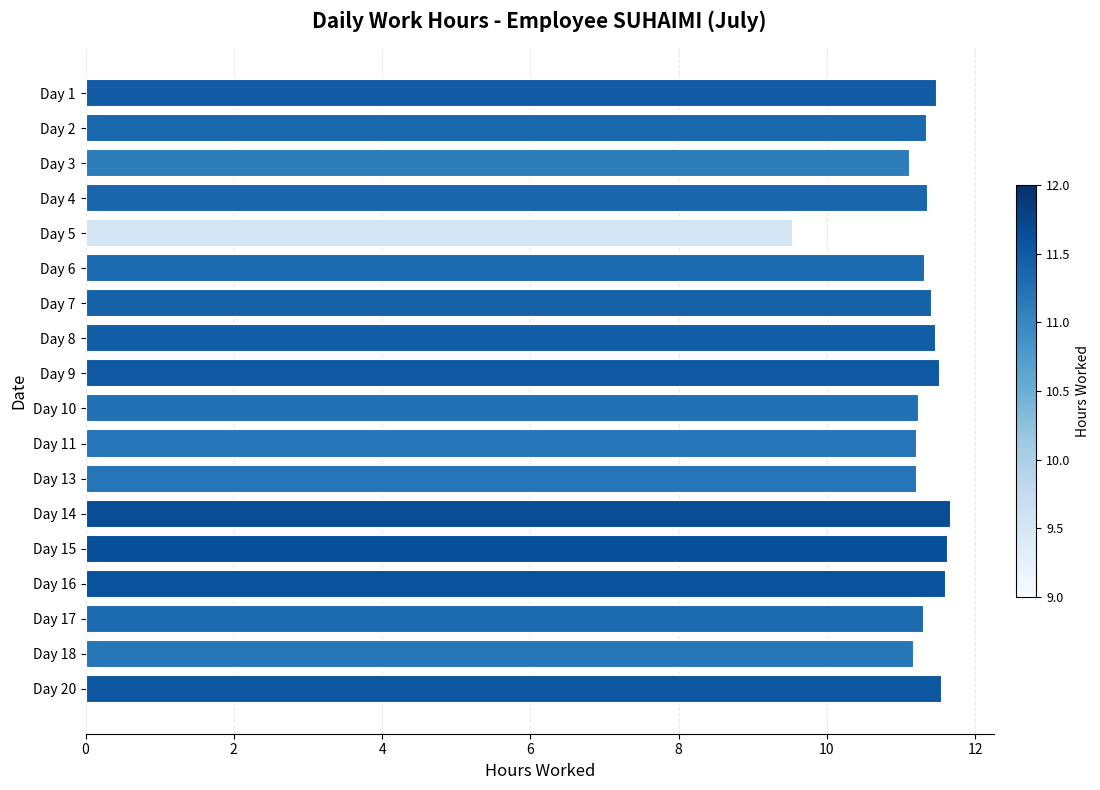

What is the sum of the values at Day 15 and Day 13?

22.8